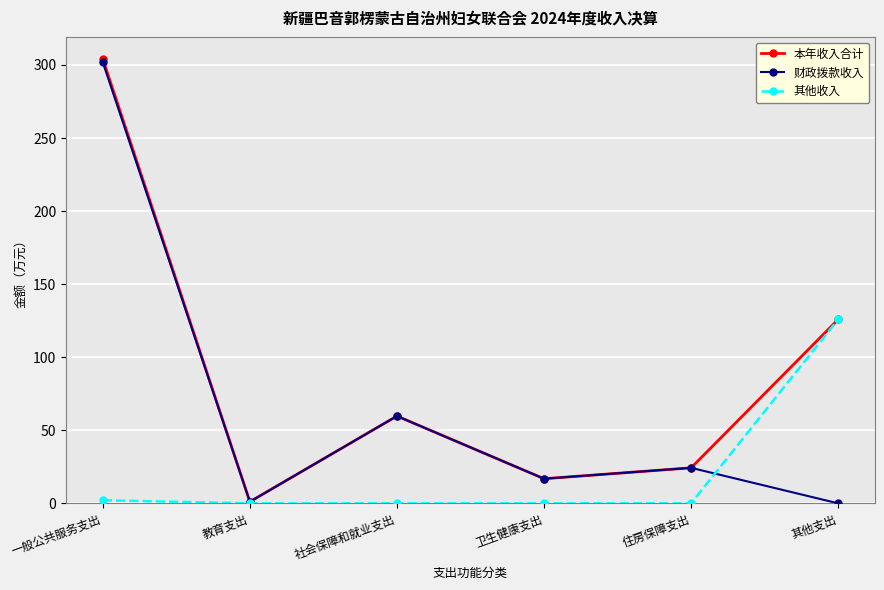

How many lines are shown in the chart?

3